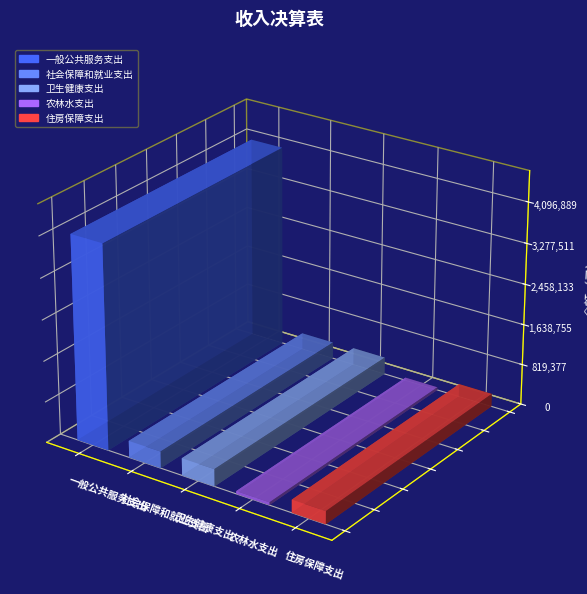

What is the sum of the 本年收入合计 values at 农林水支出 and 一般公共服务支出?

4152889.9